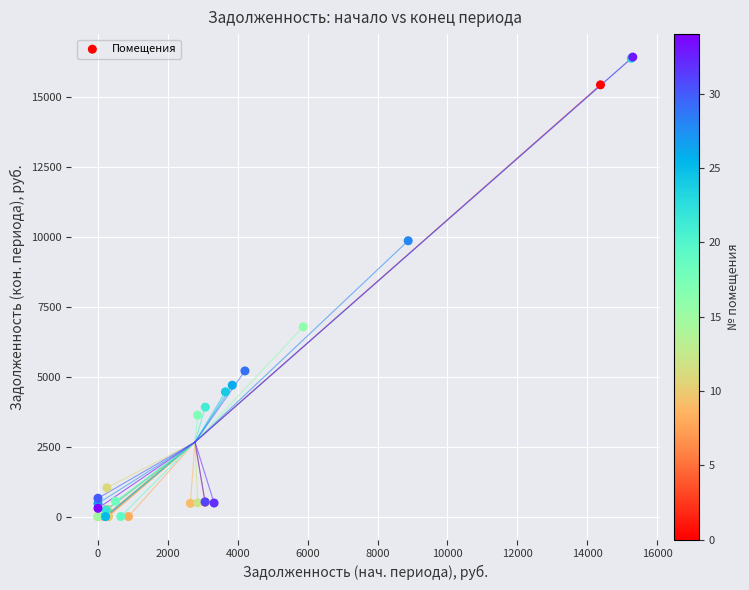

What Y value in the scatter plot is closest to 8213?

6782.8